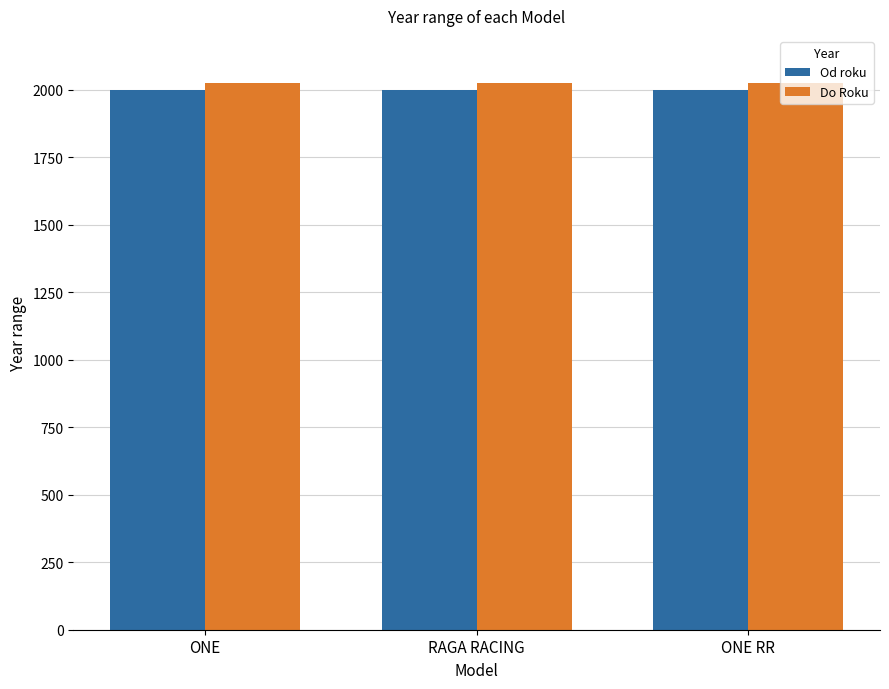

What is the maximum value for Do Roku?

2025